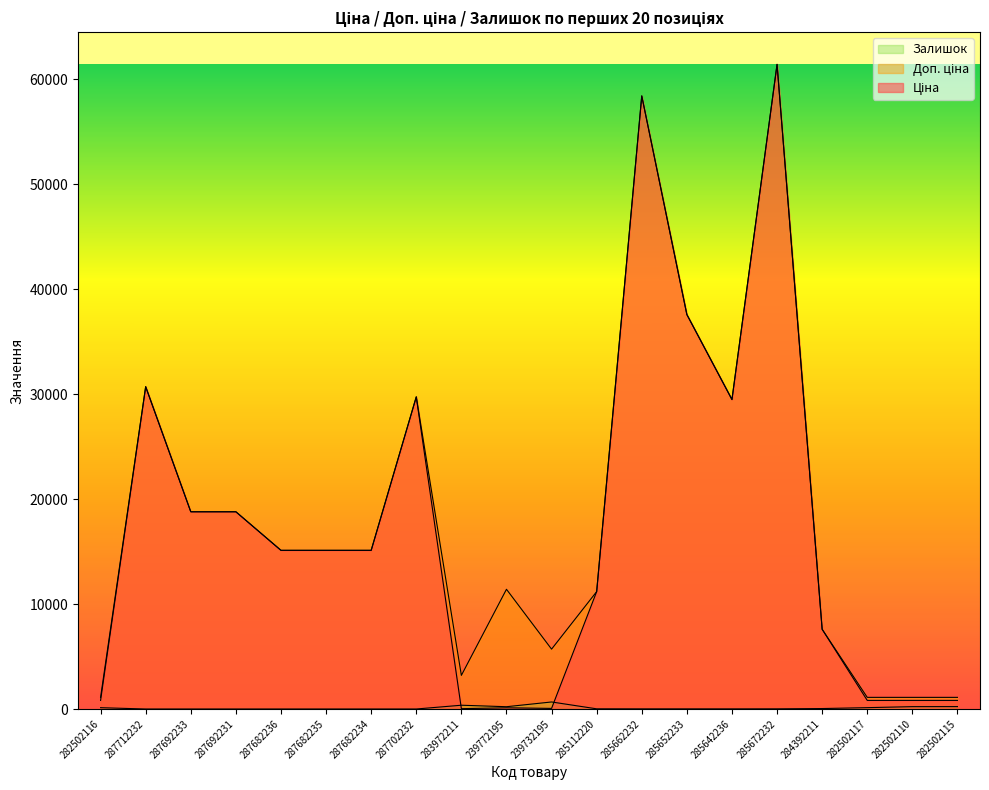

Reading right to left, what are all the values shown in this chart?

Ціна: 282502115=818.5	282502110=818.5	282502117=818.5	284392211=7596.5	285672232=61434.3	285642236=29491.5	285652233=37593.6	285662232=58426.5	285112220=11188.2	239732195=57.0	239772195=114.1	283972211=32.0	287702232=29747.2	287682234=15120.0	287682235=15120.0	287682236=15120.0	287692231=18796.8	287692233=18796.8	287712232=30717.1	282502116=818.5
Доп. ціна: 282502115=1109.2	282502110=1109.2	282502117=1109.2	284392211=7596.5	285672232=61434.3	285642236=29491.5	285652233=37593.6	285662232=58426.5	285112220=11188.2	239732195=5705.0	239772195=11410.0	283972211=3205.0	287702232=29747.2	287682234=15120.0	287682235=15120.0	287682236=15120.0	287692231=18796.8	287692233=18796.8	287712232=30717.1	282502116=1109.2
Залишок: 282502115=229.0	282502110=223.0	282502117=129.0	284392211=43.0	285672232=15.0	285642236=11.0	285652233=12.0	285662232=12.0	285112220=17.0	239732195=670.0	239772195=218.0	283972211=360.0	287702232=0.0	287682234=0.0	287682235=0.0	287682236=0.0	287692231=0.0	287692233=0.0	287712232=0.0	282502116=125.0